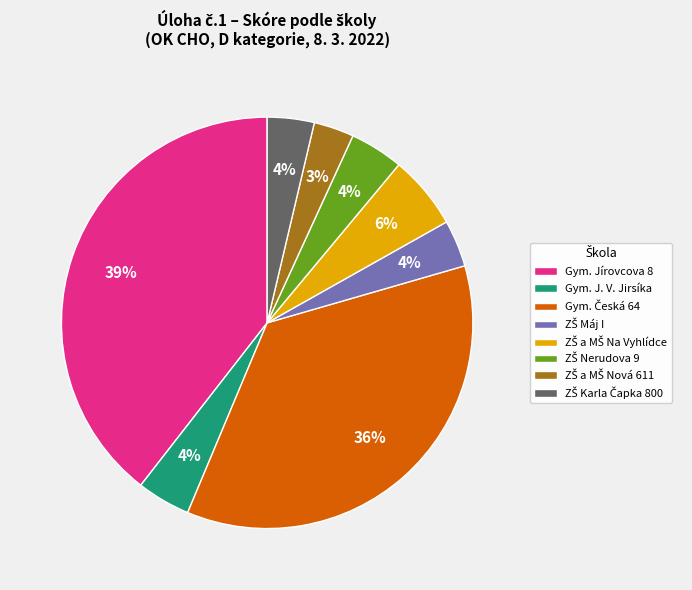

Does any single category account for the majority?

No